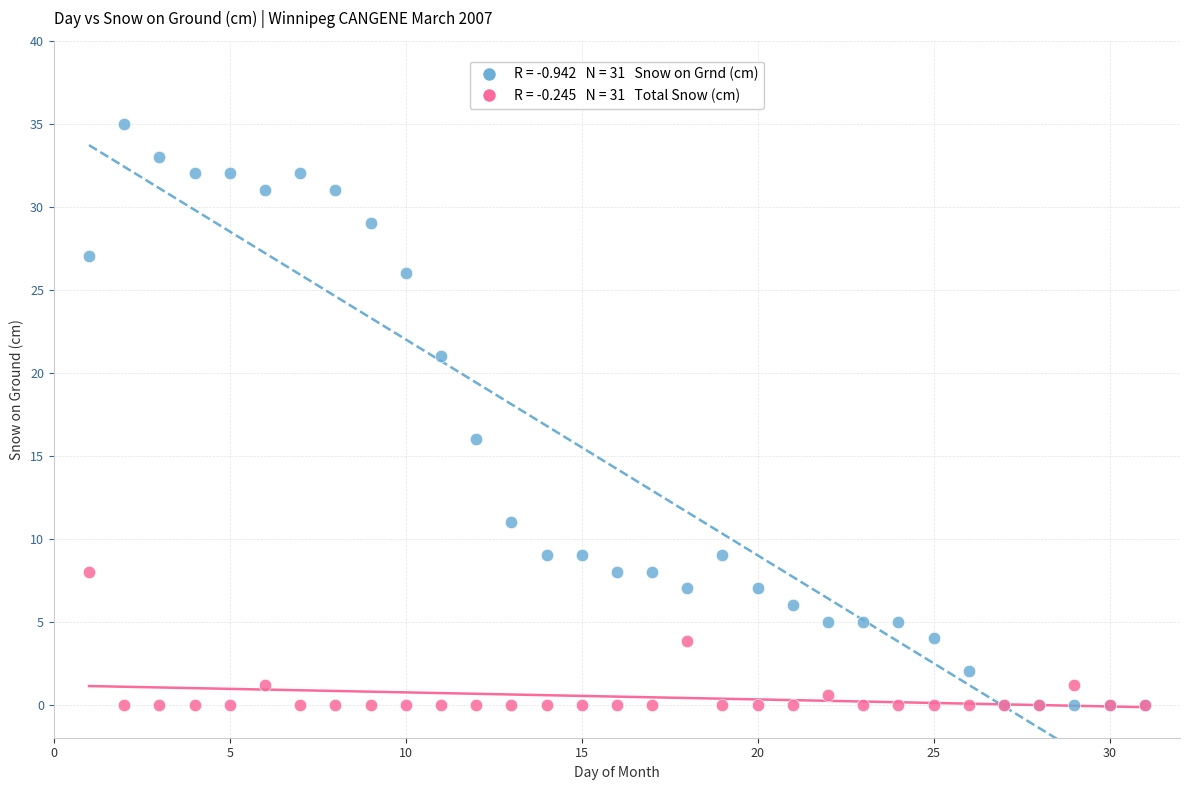

Across all series, what Y value is closest to 17?

16.0